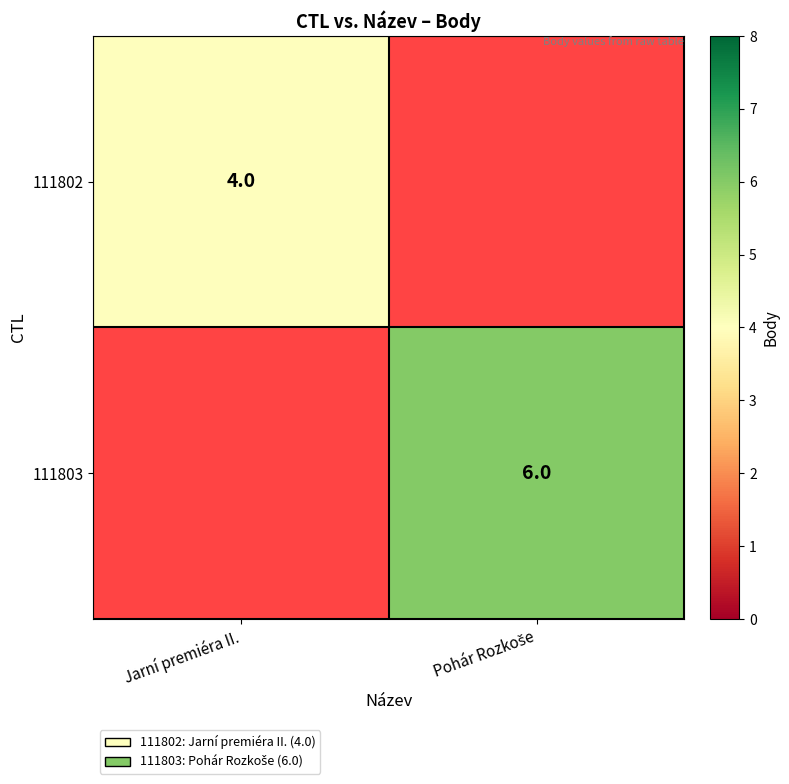

Is it true that 111802 equals 4 at Jarní premiéra II.?

True